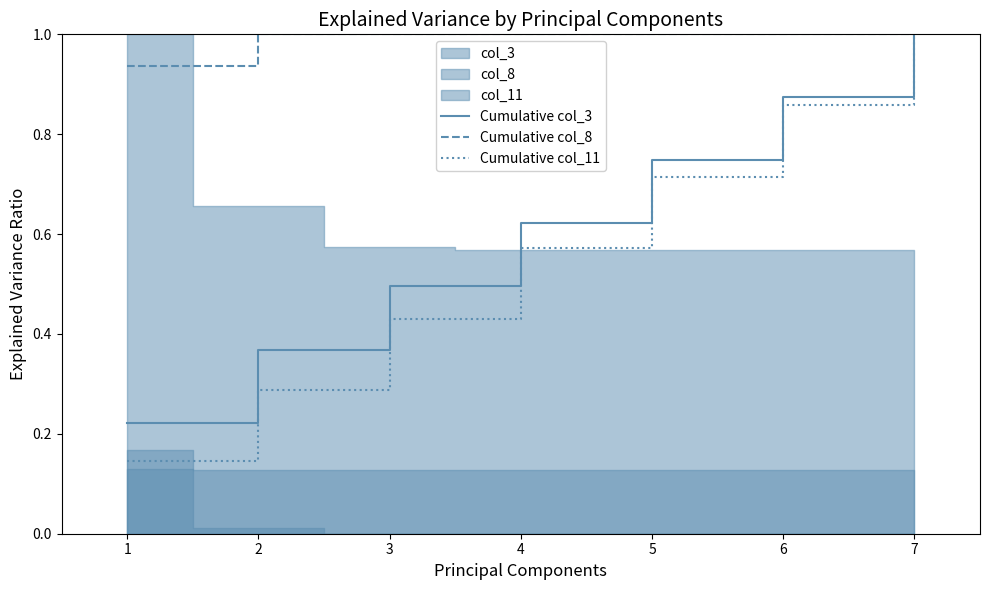

Reading left to right, list all the values displayed in this chart.

Cumulative col_3: 0.2	0.4	0.5	0.6	0.7	0.9	1.0
Cumulative col_8: 0.9	1.0	1.0	1.0	1.0	1.0	1.0
Cumulative col_11: 0.1	0.3	0.4	0.6	0.7	0.9	1.0